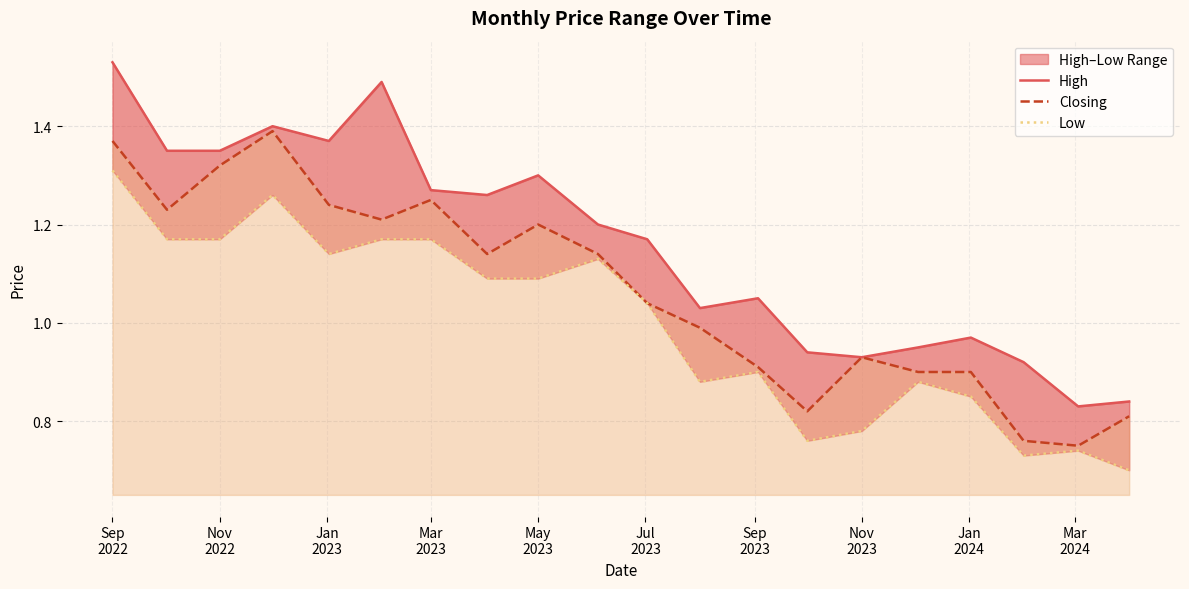

Which series has the widest spread of values?

High